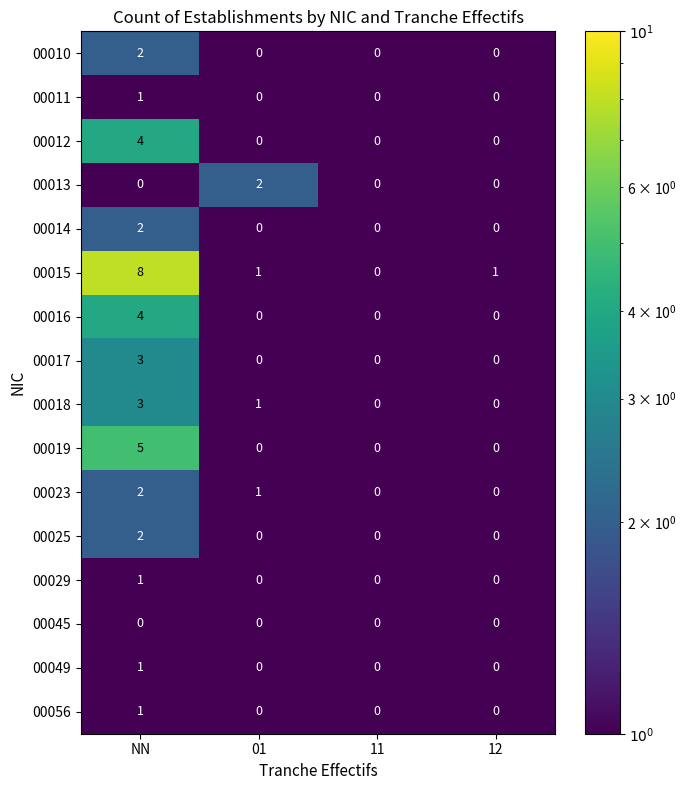

At which category is the sum across all series the highest?

NN